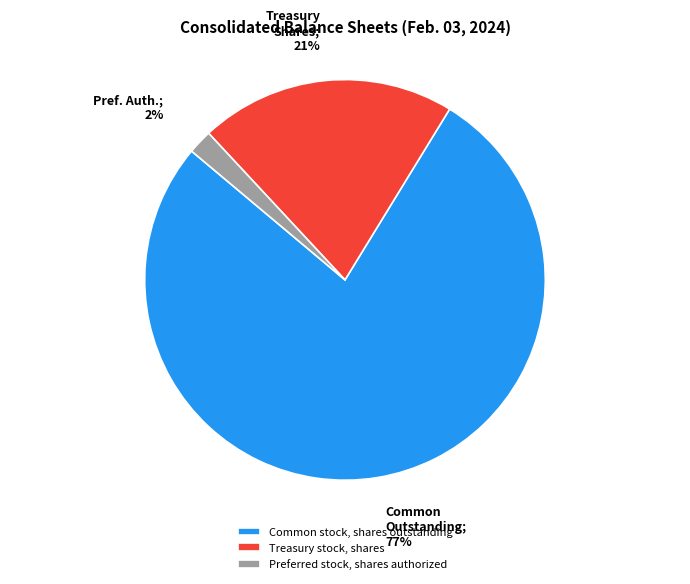

To the nearest percent, what is the difference between the largest and smallest slice percentages?

75%